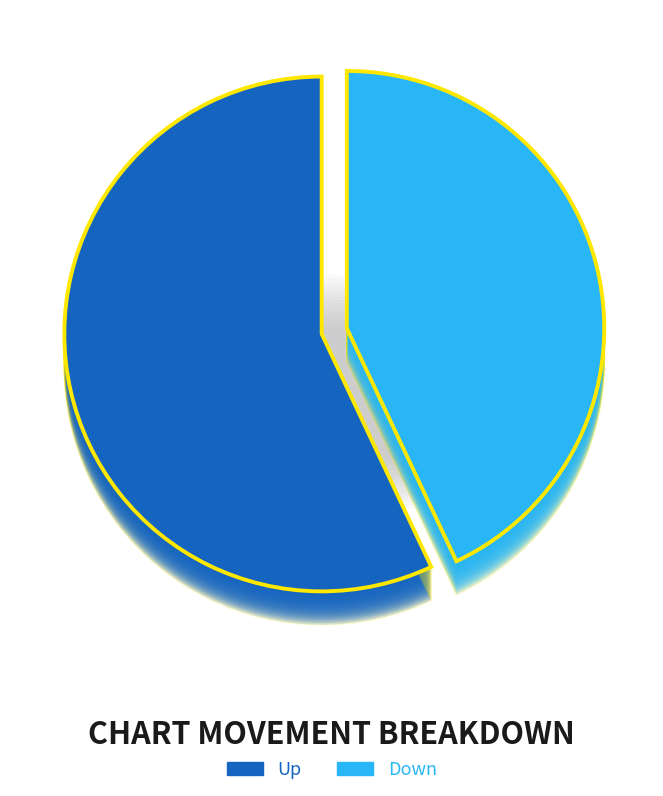

Is up the majority of the pie?

Yes